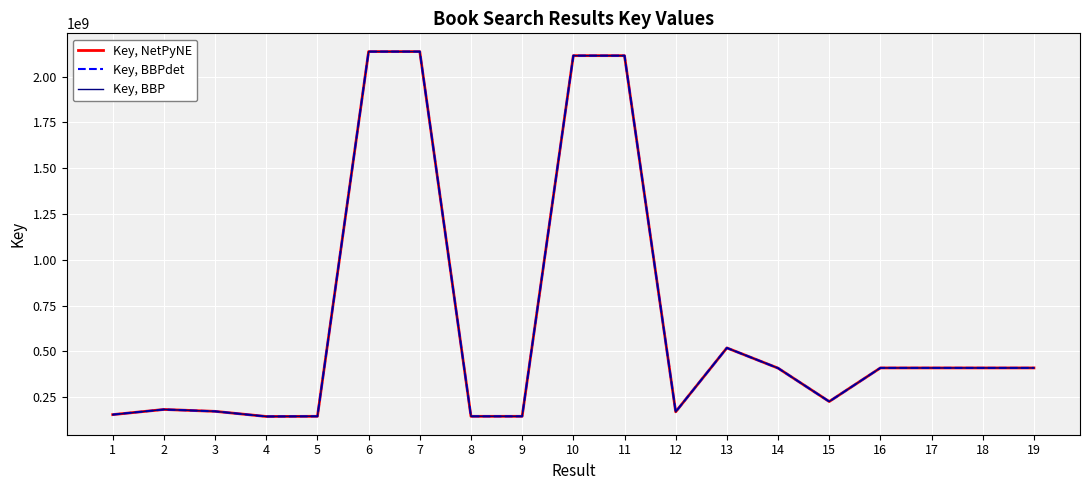

List the series in order of their peak value, lowest first.

Key, NetPyNE, Key, BBPdet, Key, BBP